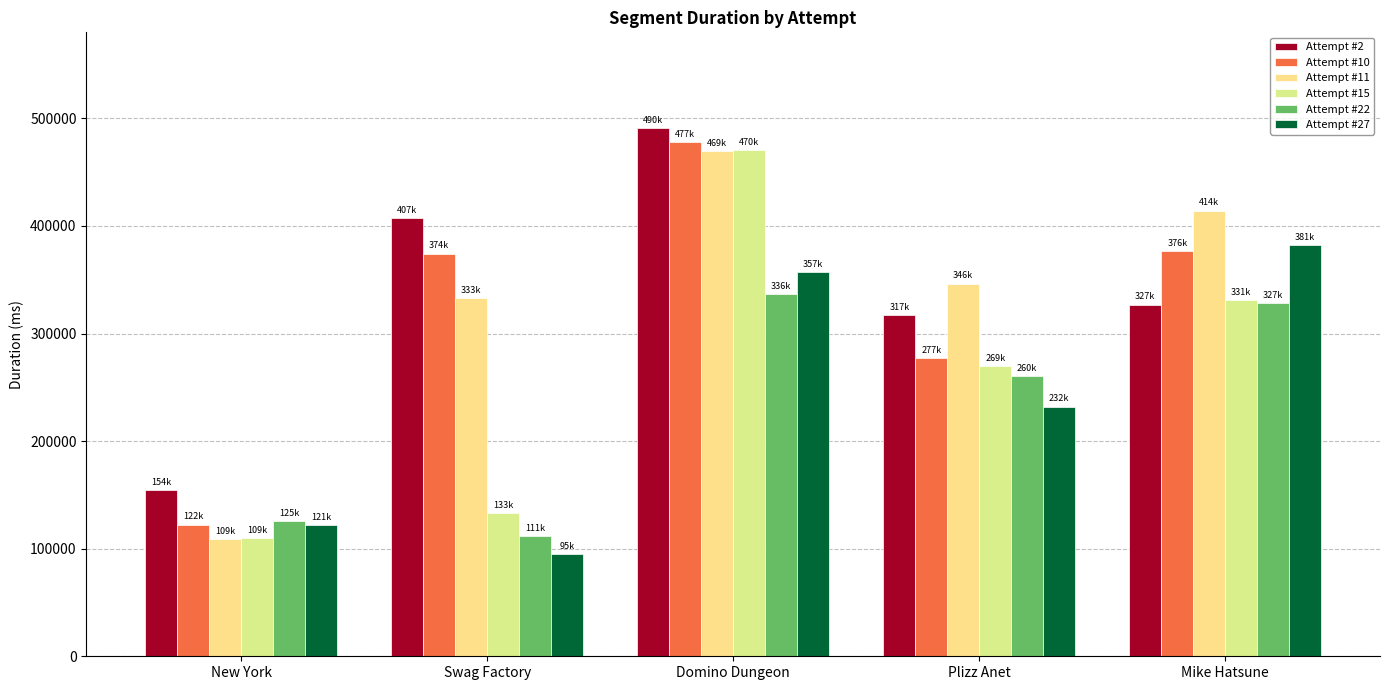

List the labels in order of Attempt #2 value, largest first.

Domino Dungeon, Swag Factory, Mike Hatsune, Plizz Anet, New York